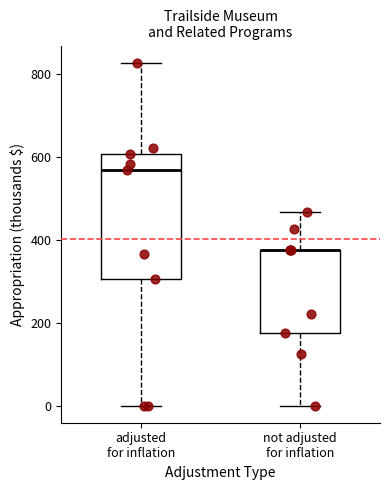

Where does the lower whisker of the box for not adjusted for inflation end on the y-axis? The values are not printed on the chart, so give them approximately, as read against the axis.

0